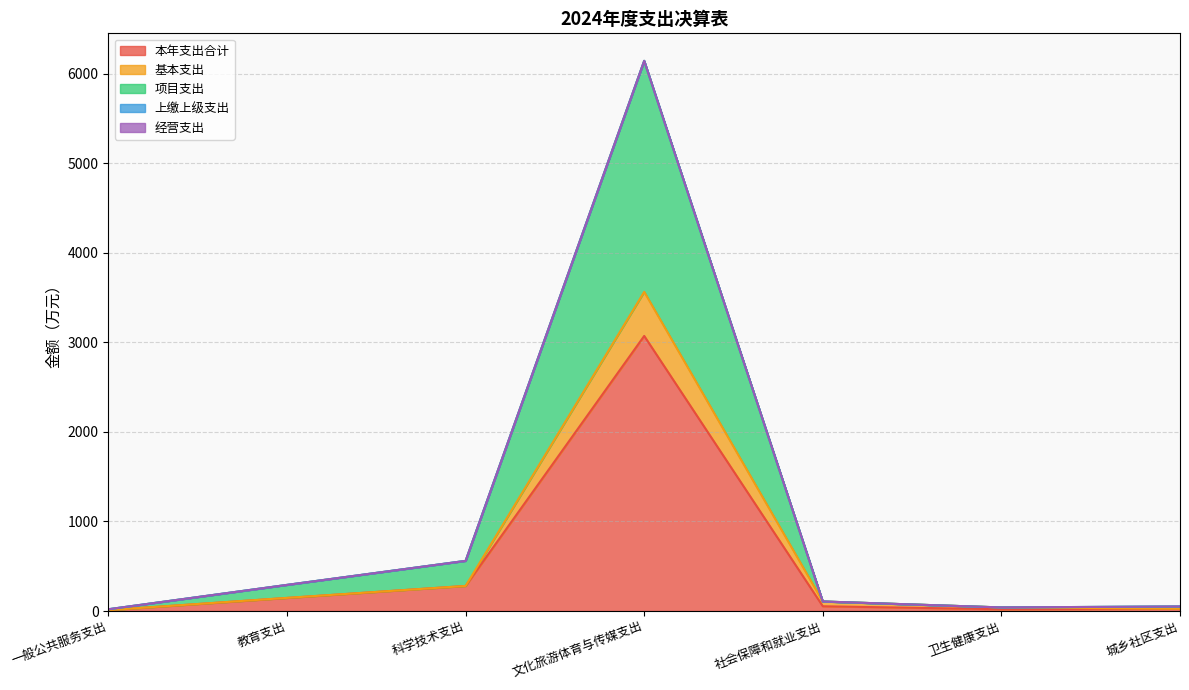

Is the value of 基本支出 at 社会保障和就业支出 greater than the value of 项目支出 at 一般公共服务支出?

Yes